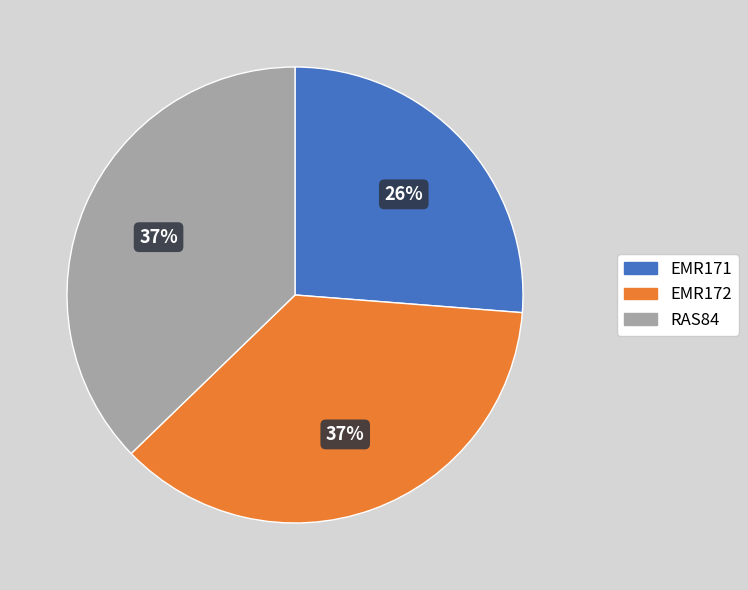

How many segments does this pie chart have?

3